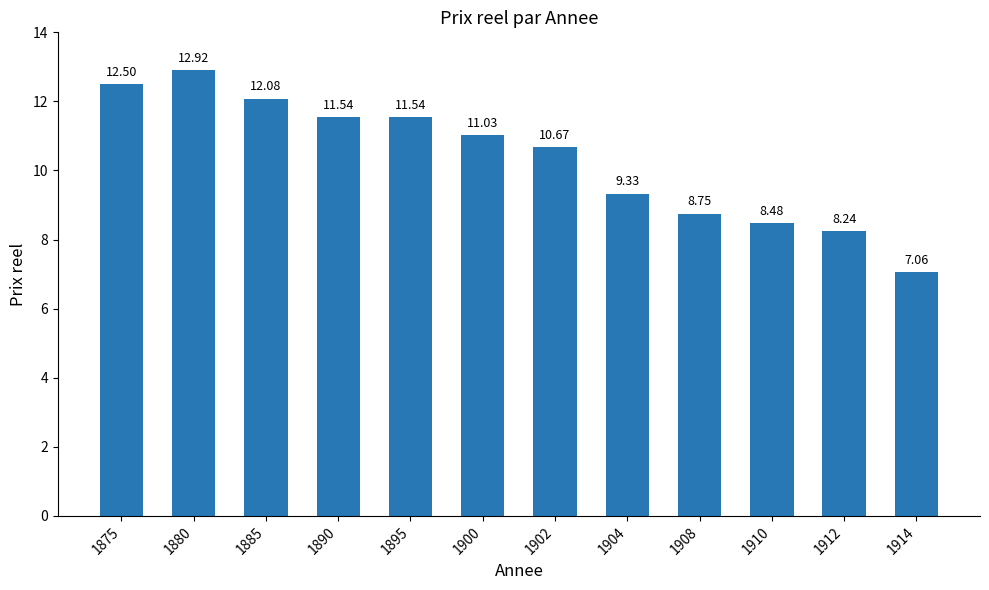

What is the difference between the maximum and minimum values?

5.9